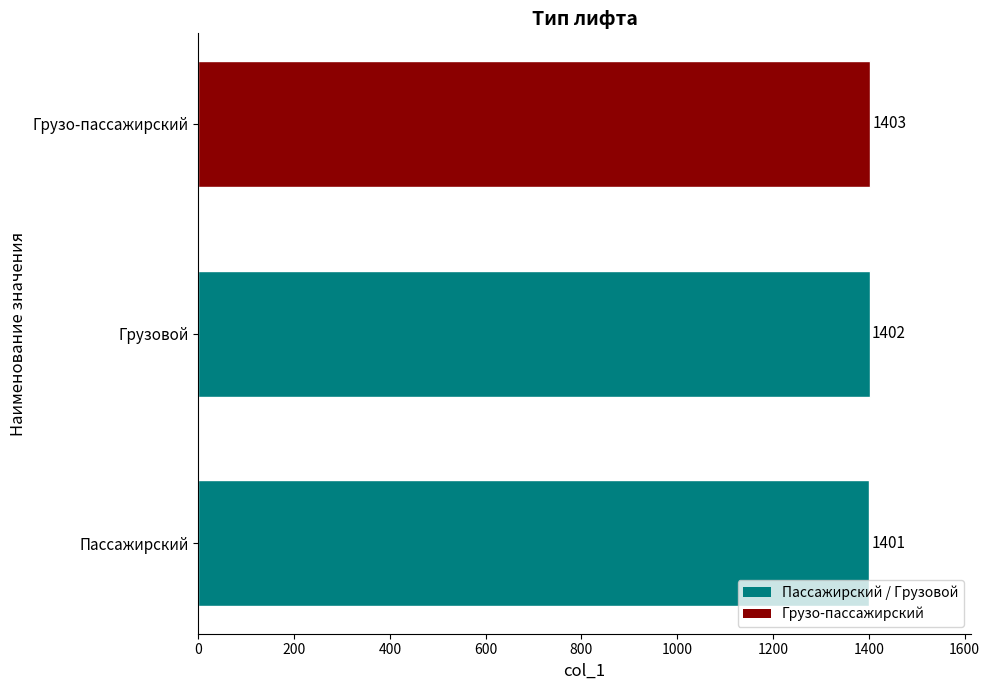

How many values are between 1401 and 1403?

3